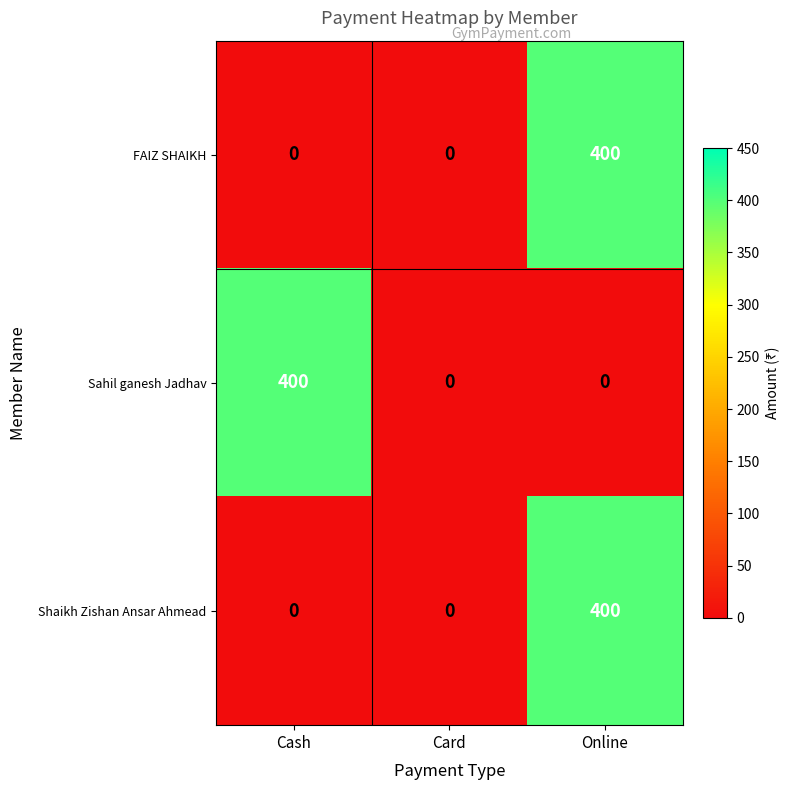

Count the number of categories in the chart.

3